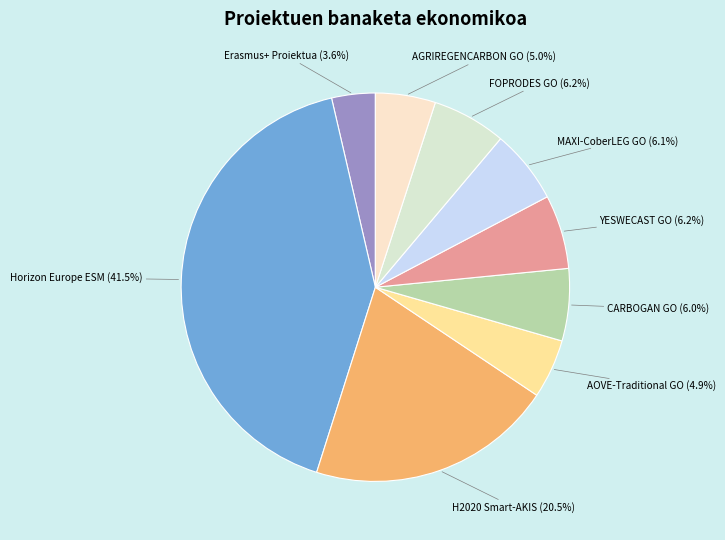

To the nearest percent, what is the average slice percentage?

11%